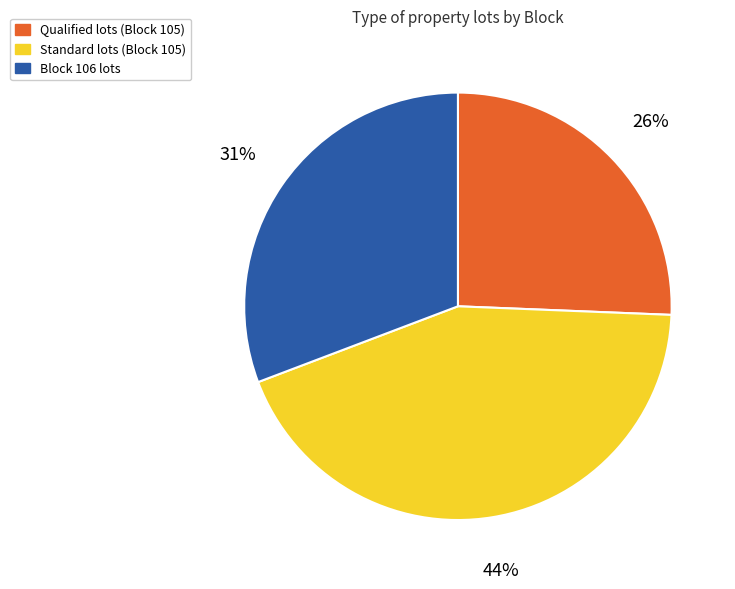

True or false: Standard lots (Block 105) accounts for 57% of the total.

False